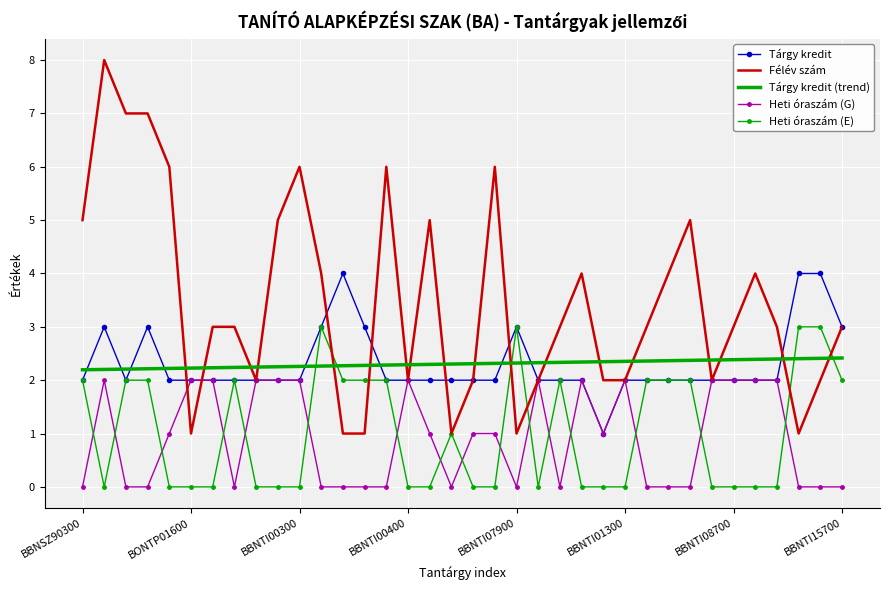

Count the Heti óraszám (E) values in the range 0 to 2.

32